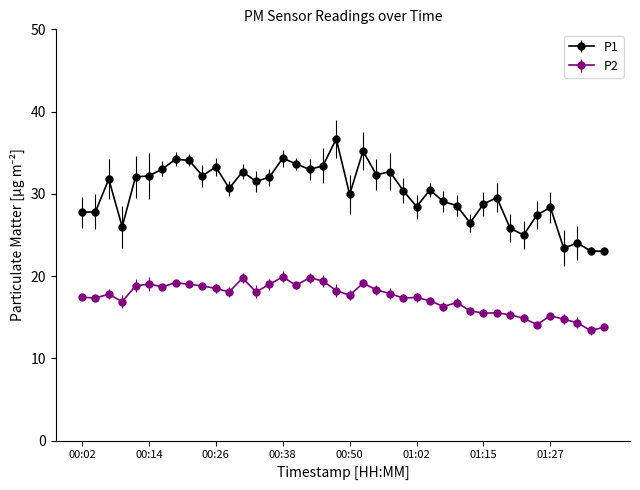

Rank the series by their maximum value, from lowest to highest.

P2, P1